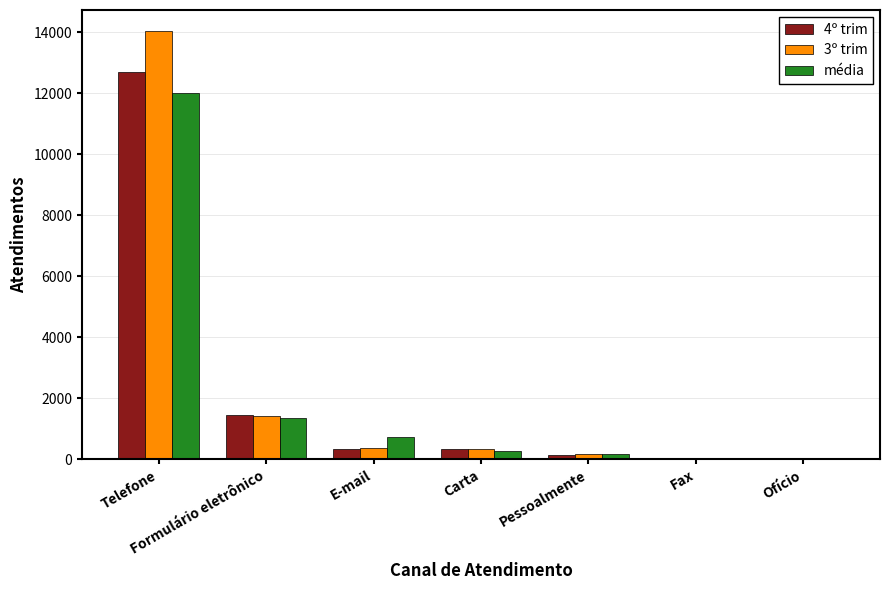

Where is média nearest to the value 6016?

Formulário eletrônico